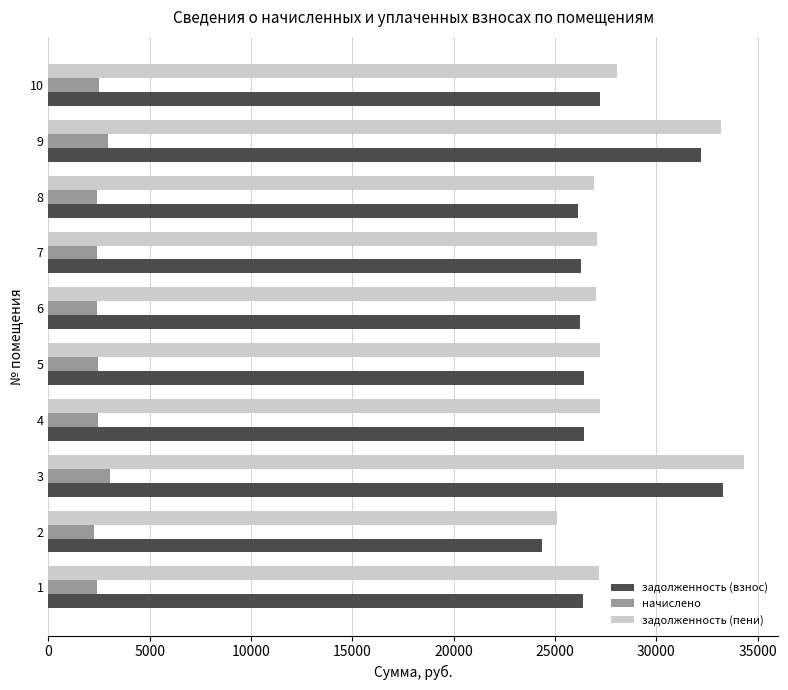

What is the minimum value for начислено?

2237.6